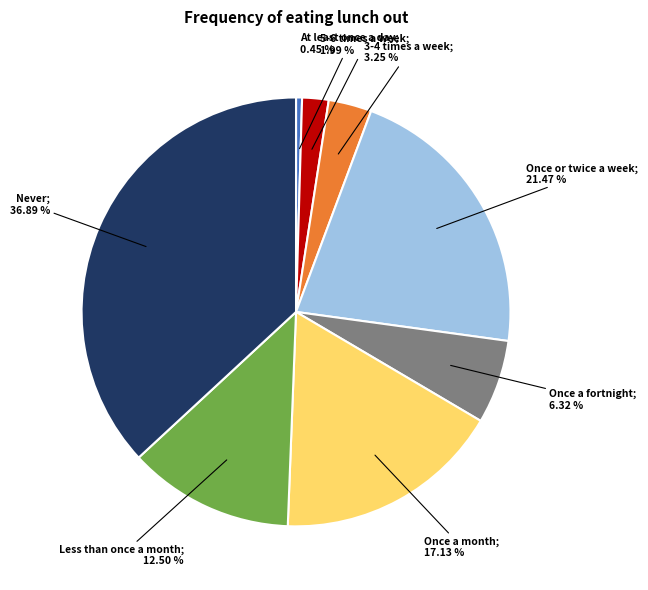

Is there any slice that represents more than half of the pie?

No